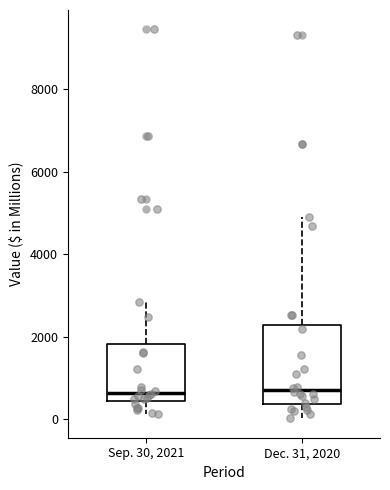

Reading left to right, read every box against the y-axis: the position of its median line, the range the box covers, and the ends of its whiskers. The values are not printed on the chart, so give them approximately, as read against the axis.

Sep. 30, 2021: median 600, box 400 to 1800, whiskers 200 to 2800
Dec. 31, 2020: median 800, box 400 to 2200, whiskers 0 to 5000